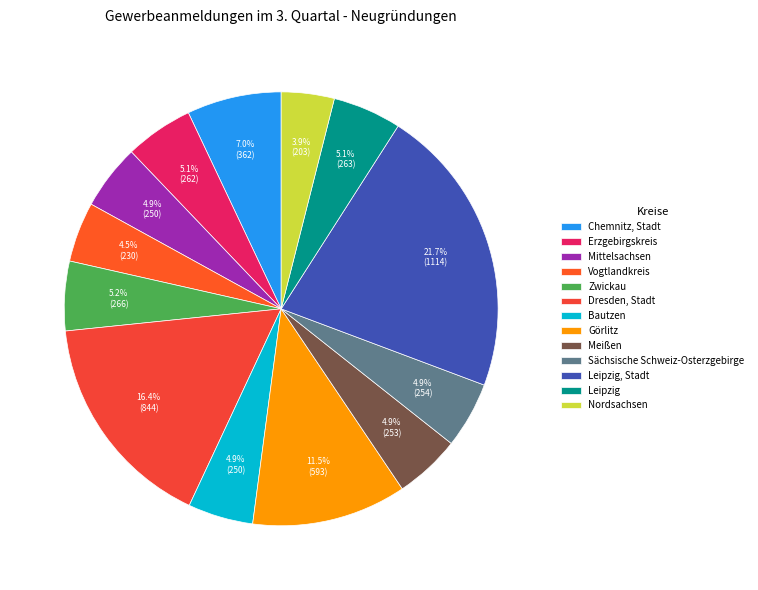

True or false: Chemnitz, Stadt accounts for 1% of the total.

False